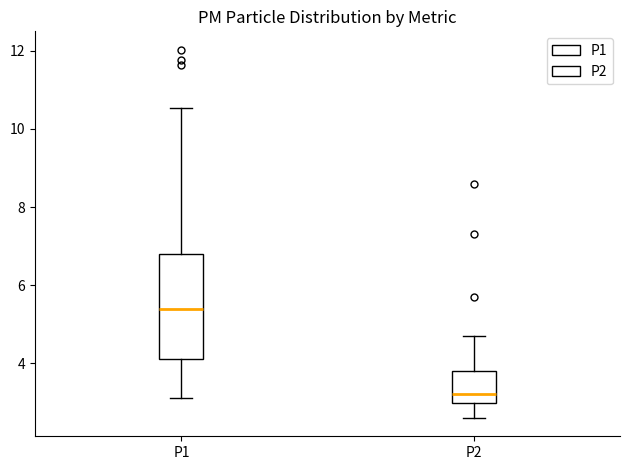

Where is the upper edge of the box for P2 on the y-axis? The values are not printed on the chart, so give them approximately, as read against the axis.

3.8